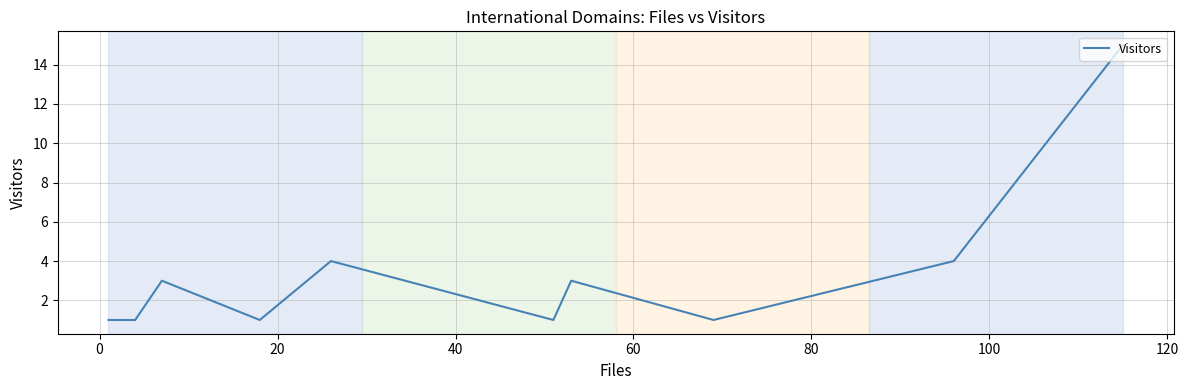

What is the greatest value displayed?

15